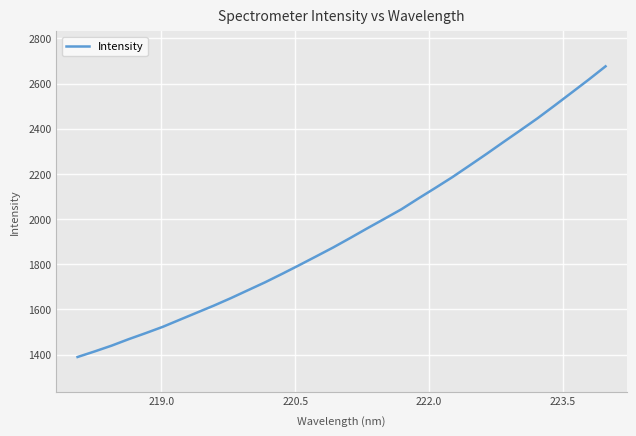

What is the minimum value shown in the chart?

1389.1